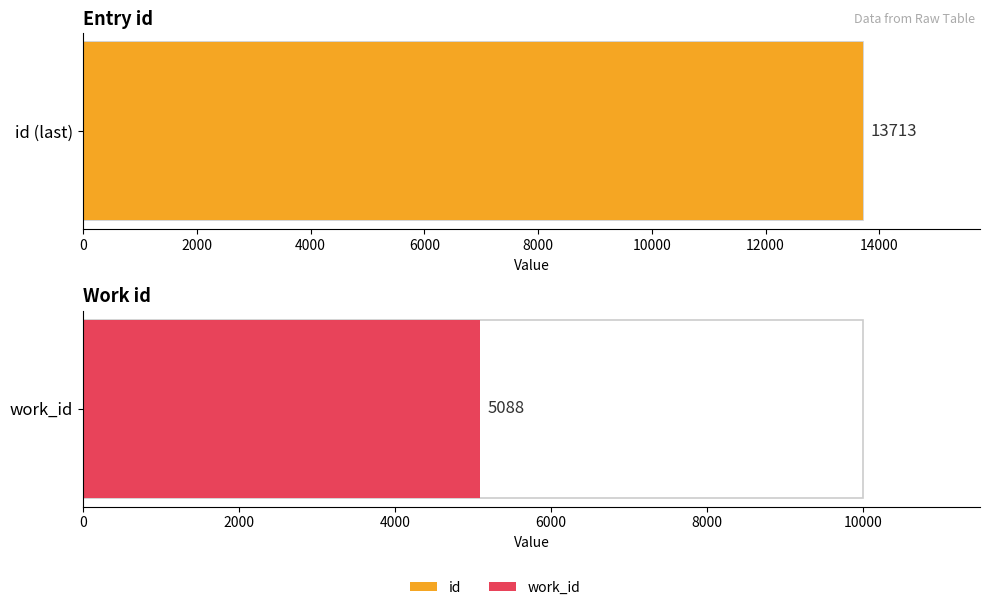

True or false: id has a value of 13713 at 2004-11-17.

True